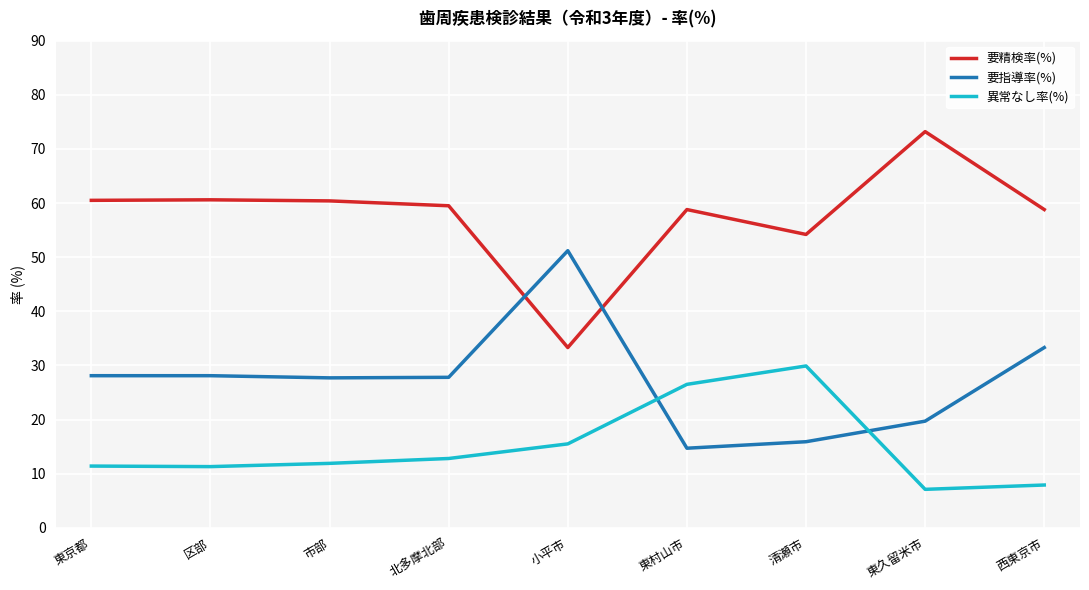

What is the maximum value for 要精検率(%)?

73.2